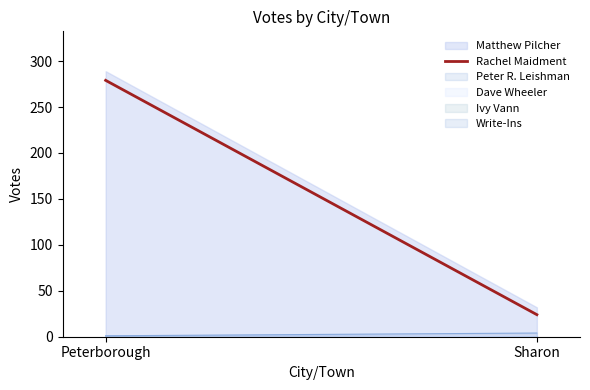

Reading left to right, transcribe all the data shown in this chart.

279	24